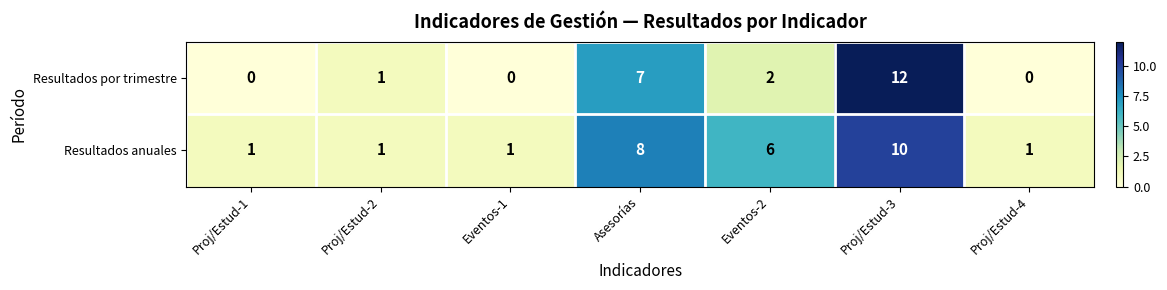

Reading left to right, list all the values displayed in this chart.

Resultados por trimestre: 0	1	0	7	2	12	0
Resultados anuales: 1	1	1	8	6	10	1